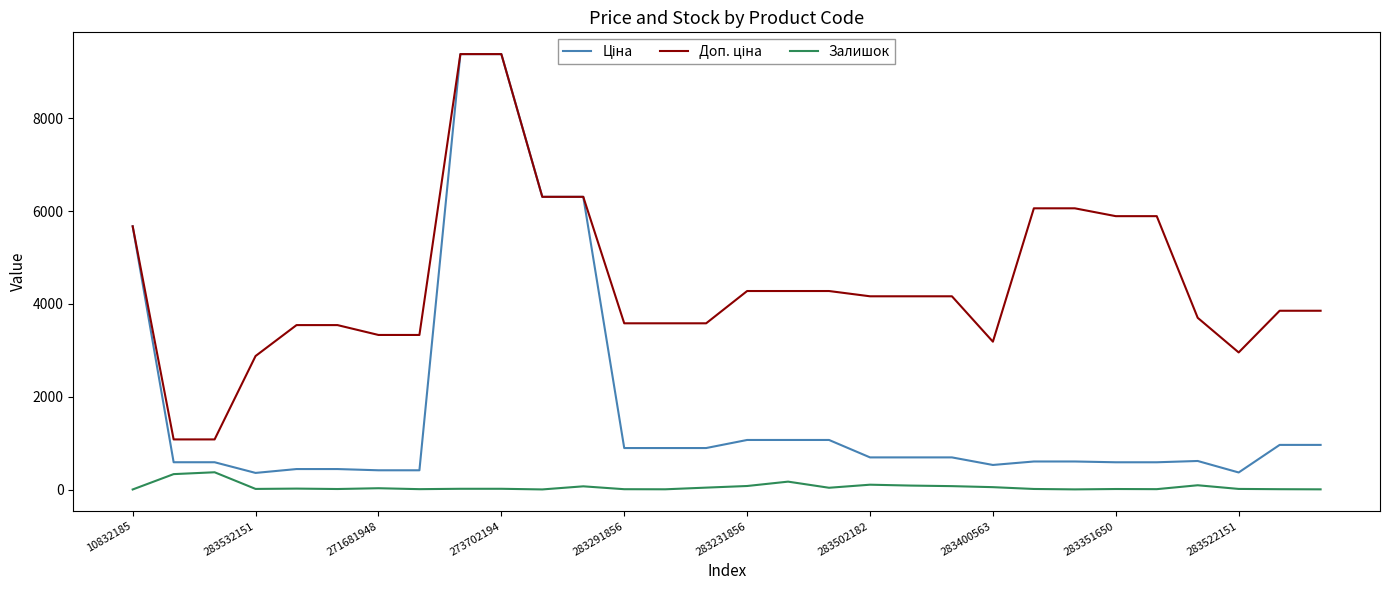

What is the greatest value displayed?

9384.0